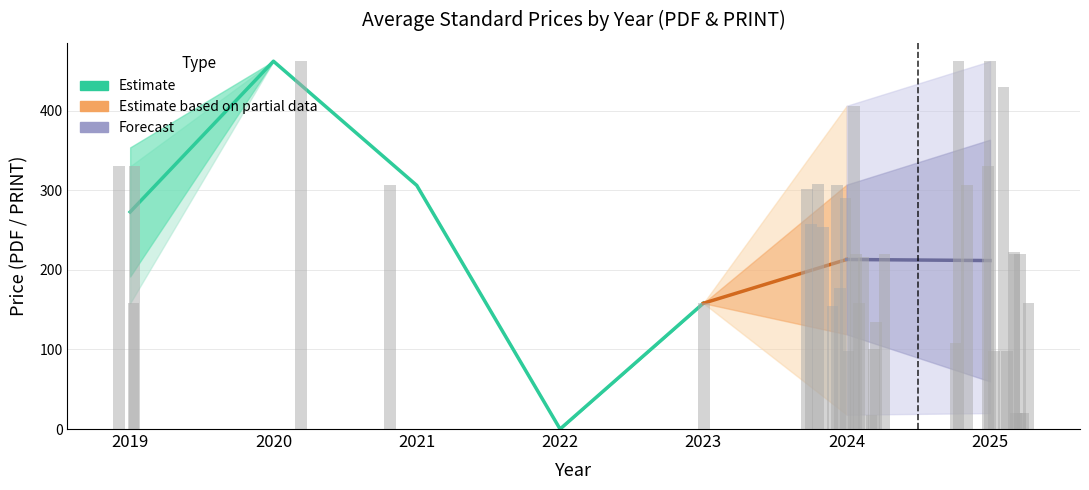

What is the difference between the second highest and minimum values in the Price (PRINT) series?

444.0